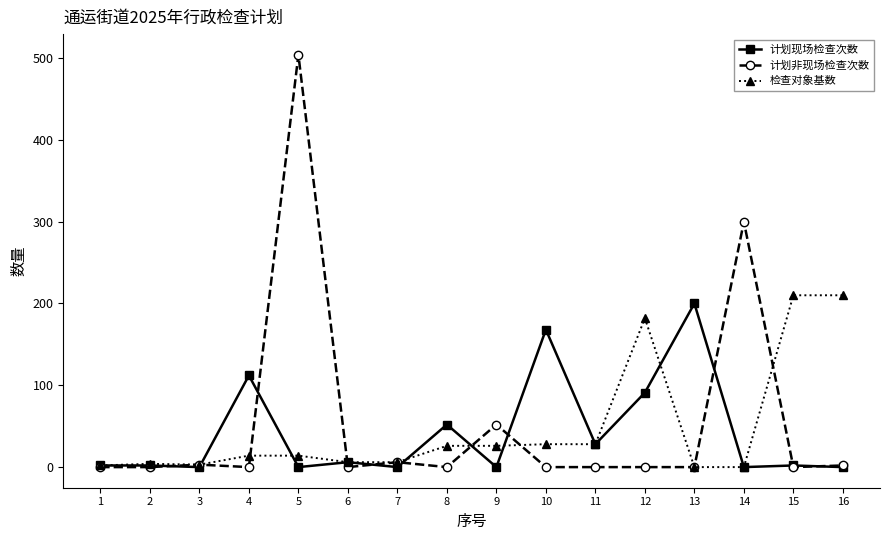

Does the chart have visible grid lines?

No